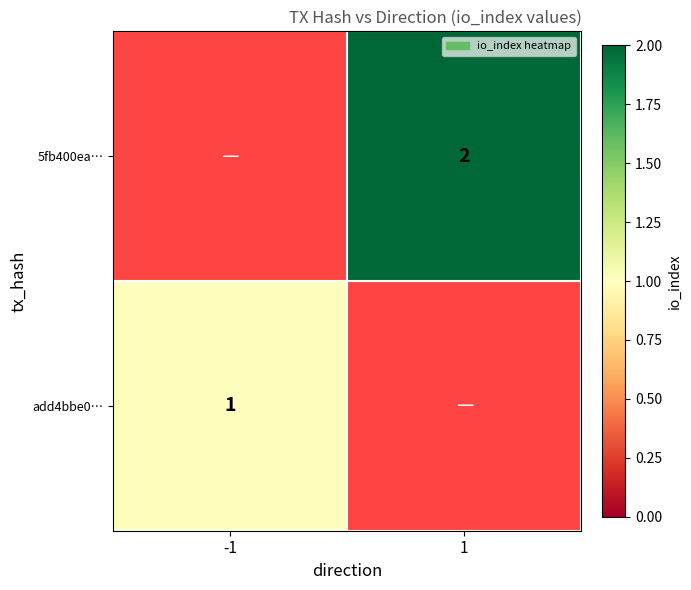

The value of 5fb400ea… at 1 is 1. True or false?

False